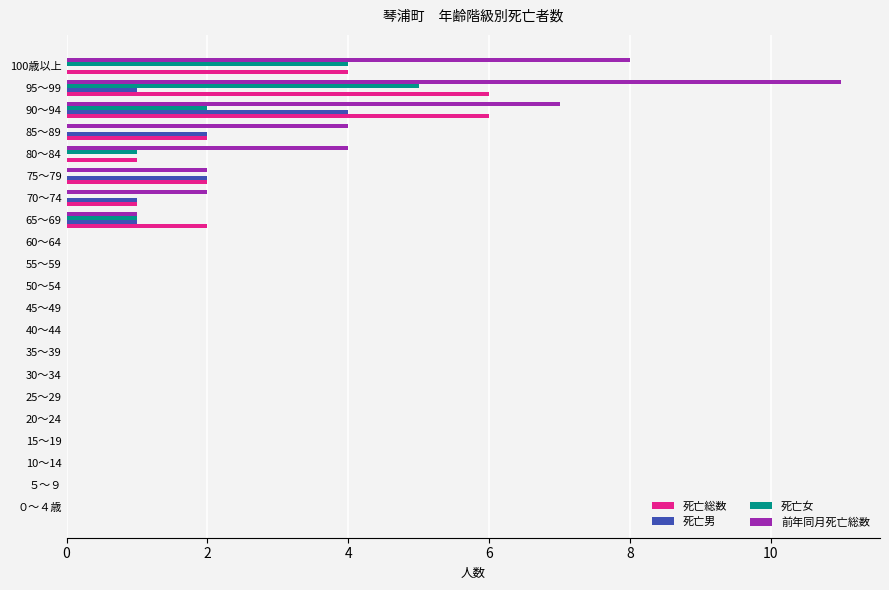

True or false: 死亡総数 has a value of 0 at 25～29.

True